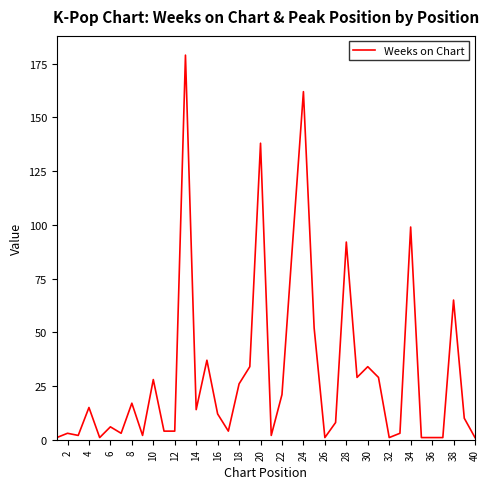

What is the difference between the maximum and minimum values?

178